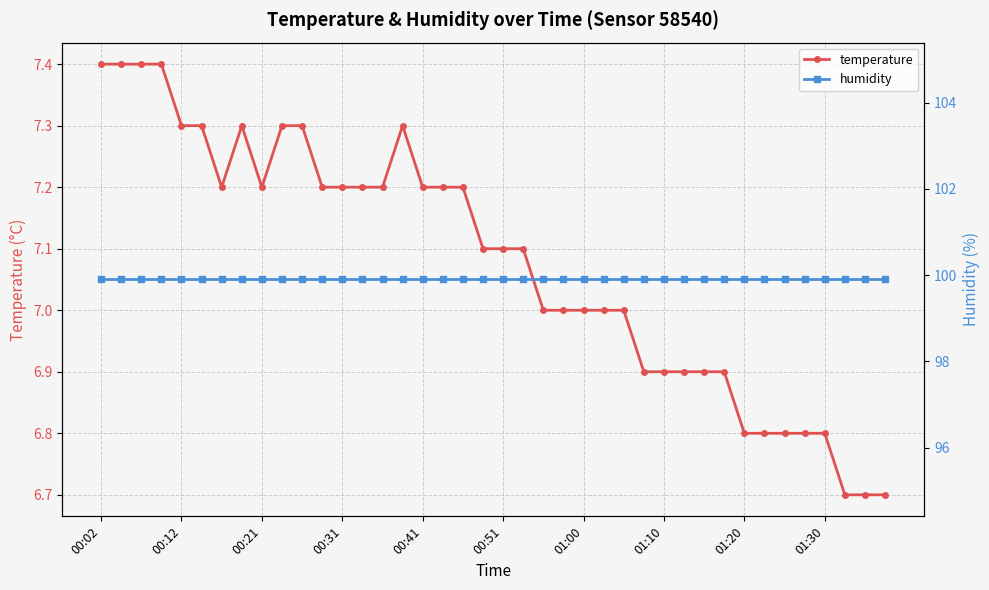

The value of temperature at 01:10 is 6.9. True or false?

True